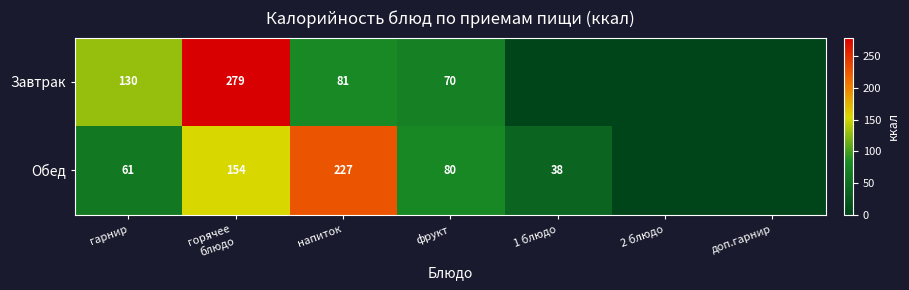

Is the value of Обед at гарнир greater than the value of Завтрак at фрукт?

No